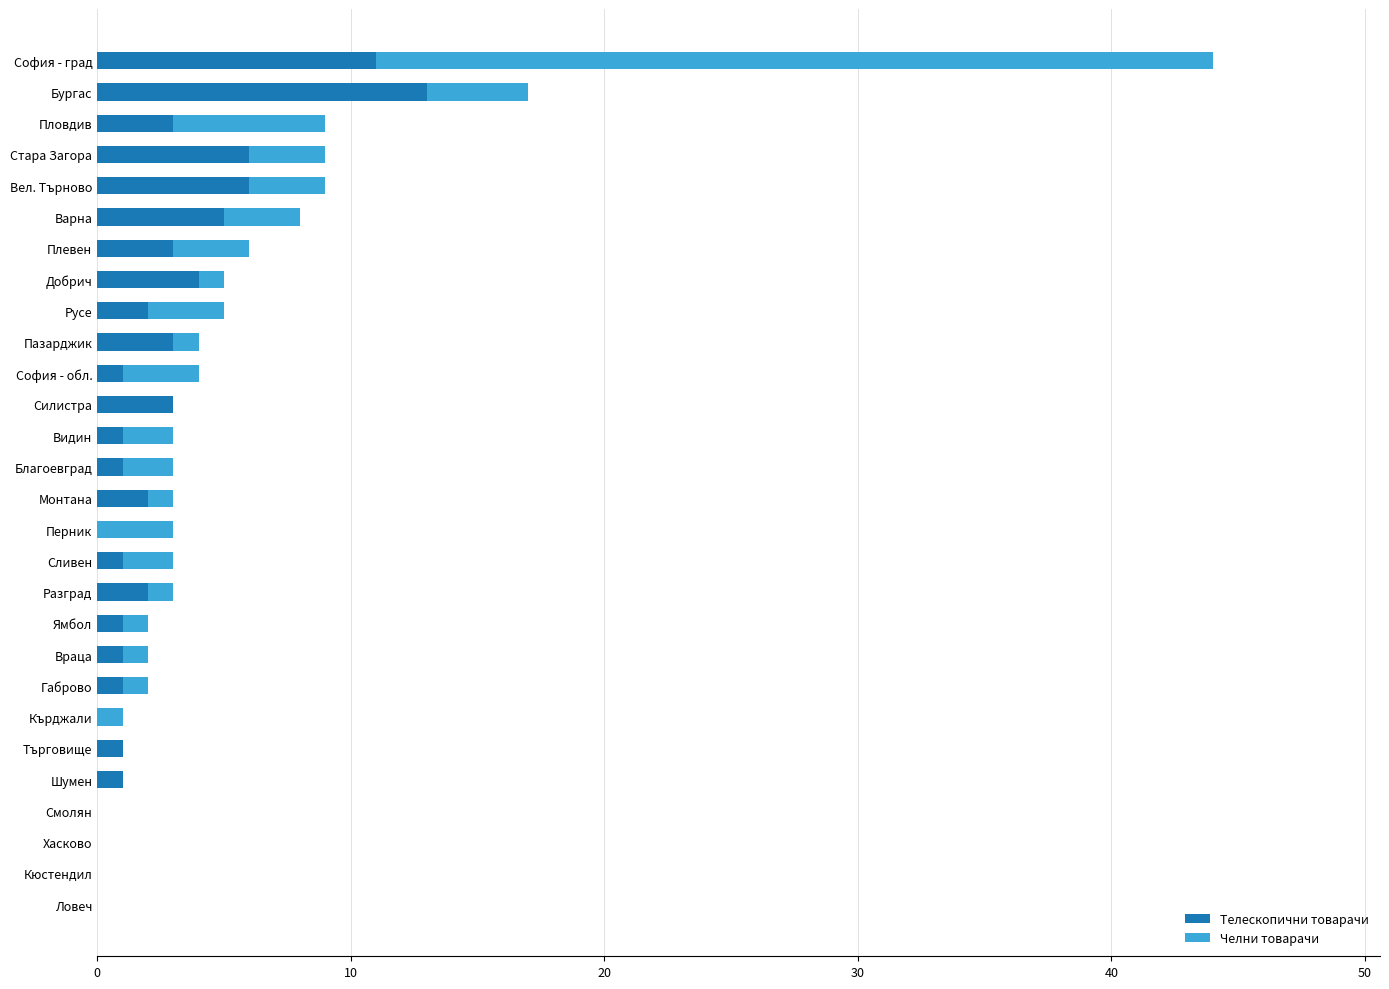

True or false: Телескопични товарачи has a value of 11 at София - град.

True